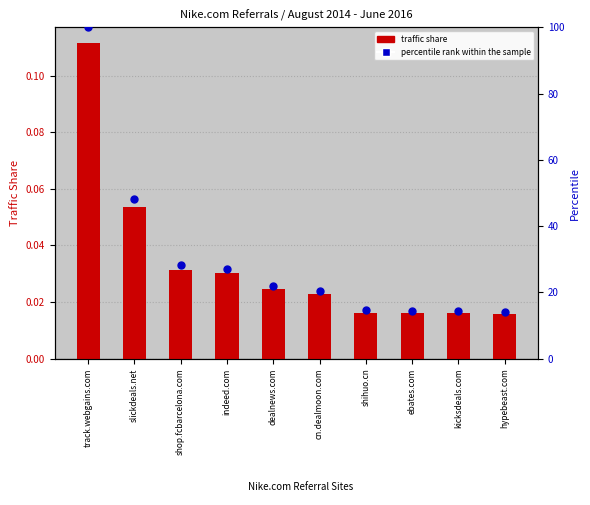

What are all the series names shown in the legend?

traffic share, percentile rank within the sample